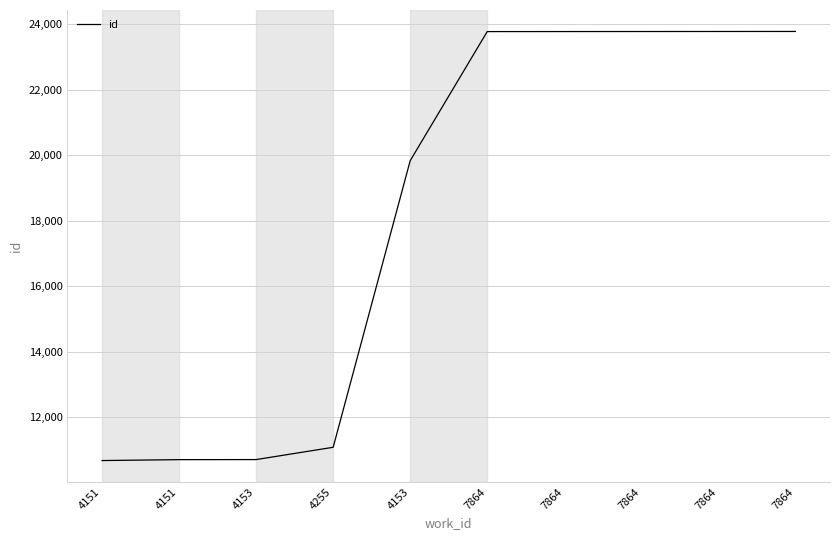

Count the number of categories in the chart.

10